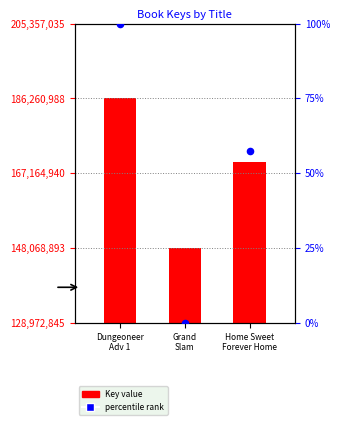

At which category is the sum across all series the highest?

Dungeoneer
Adv 1